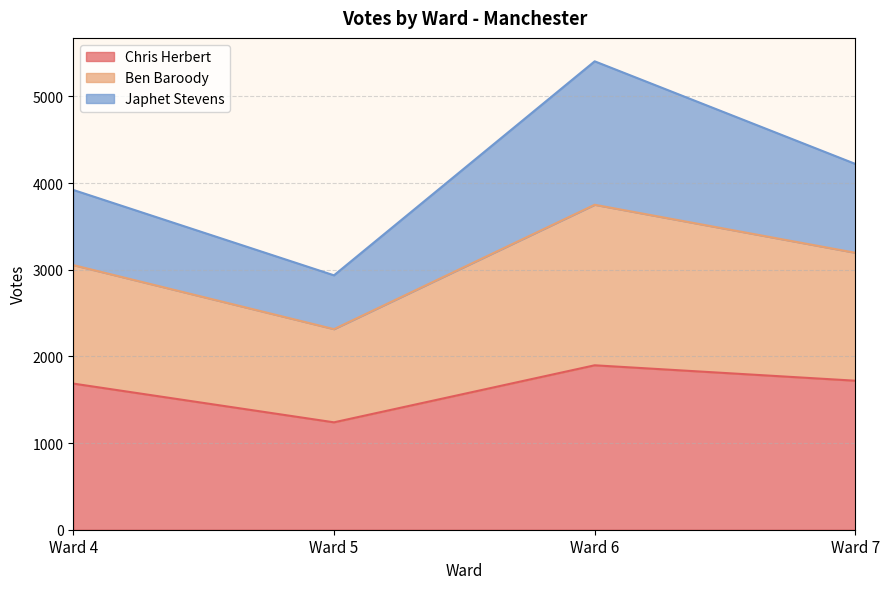

Does the chart display data point markers on the line(s)?

No